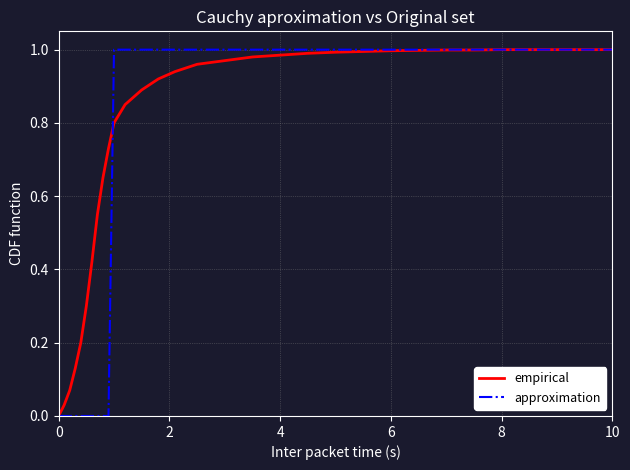

What are all the series names shown in the legend?

empirical, approximation